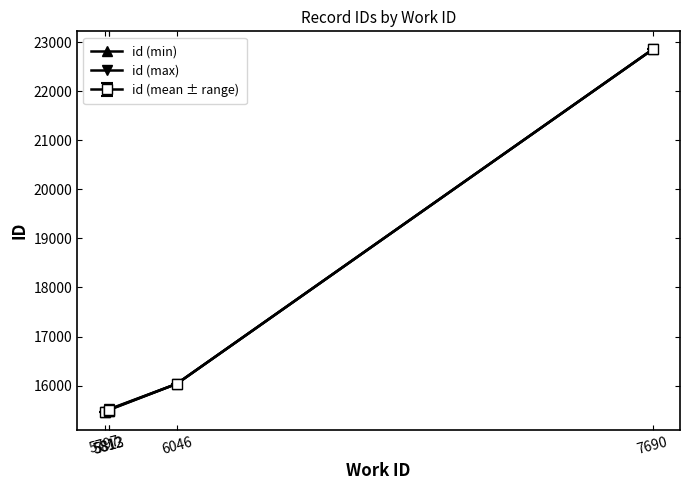

List the series in order of their overall mean, lowest first.

id (min), id (mean ± range), id (max)